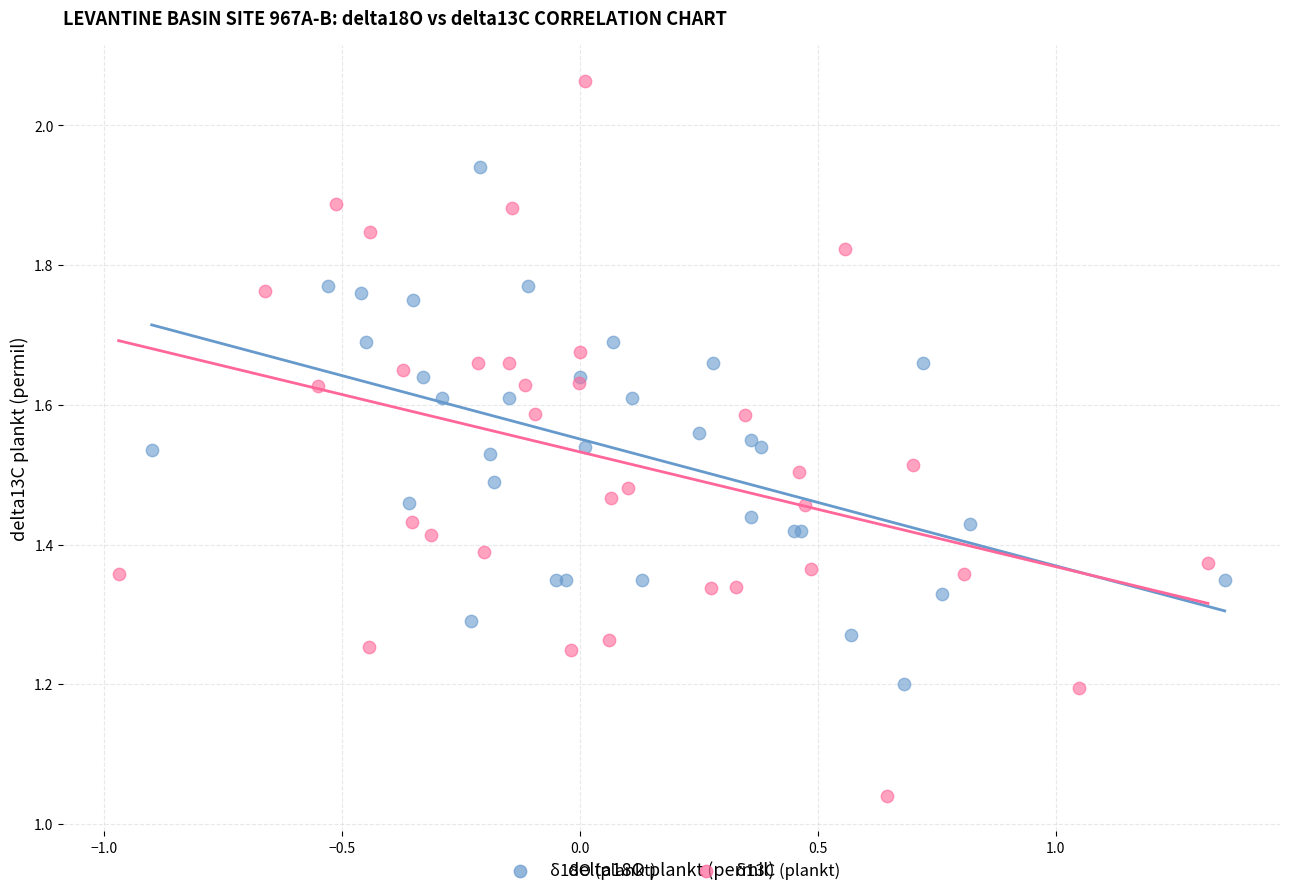

Which series reaches the minimum Y coordinate?

δ13C (plankt)